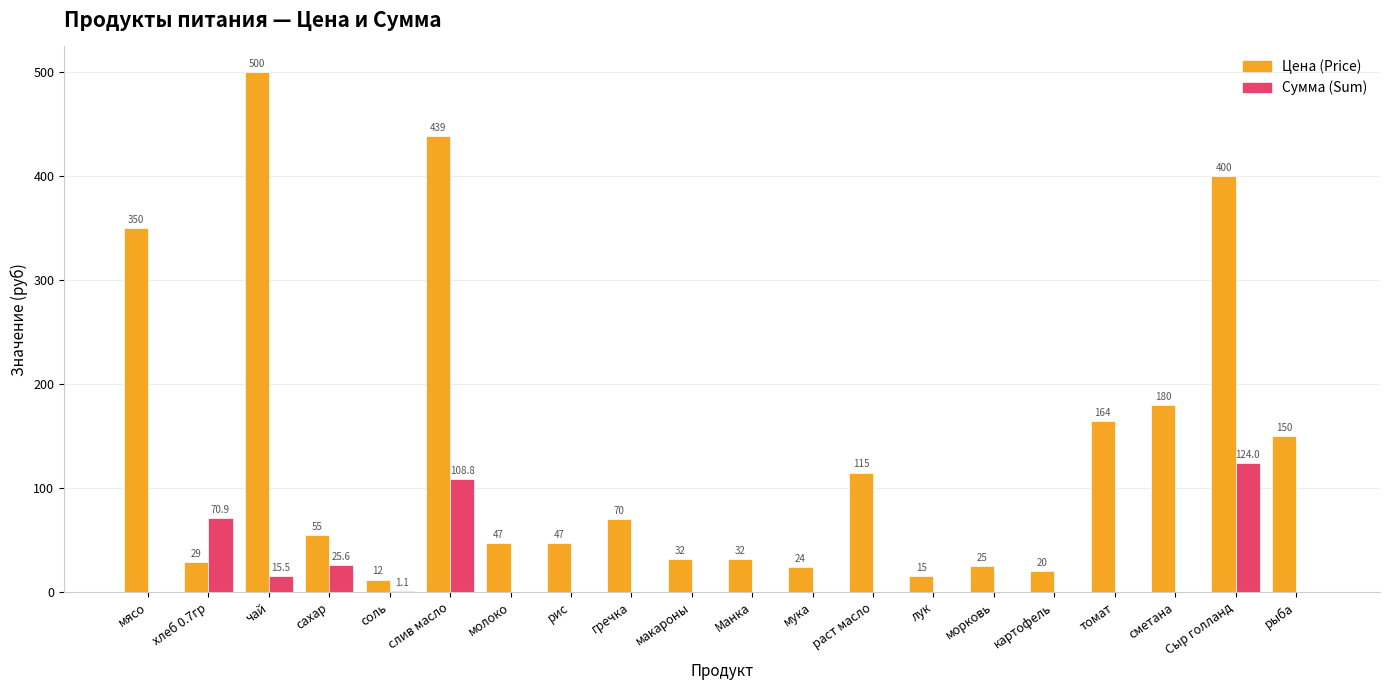

At which category is the sum across all series the highest?

слив масло